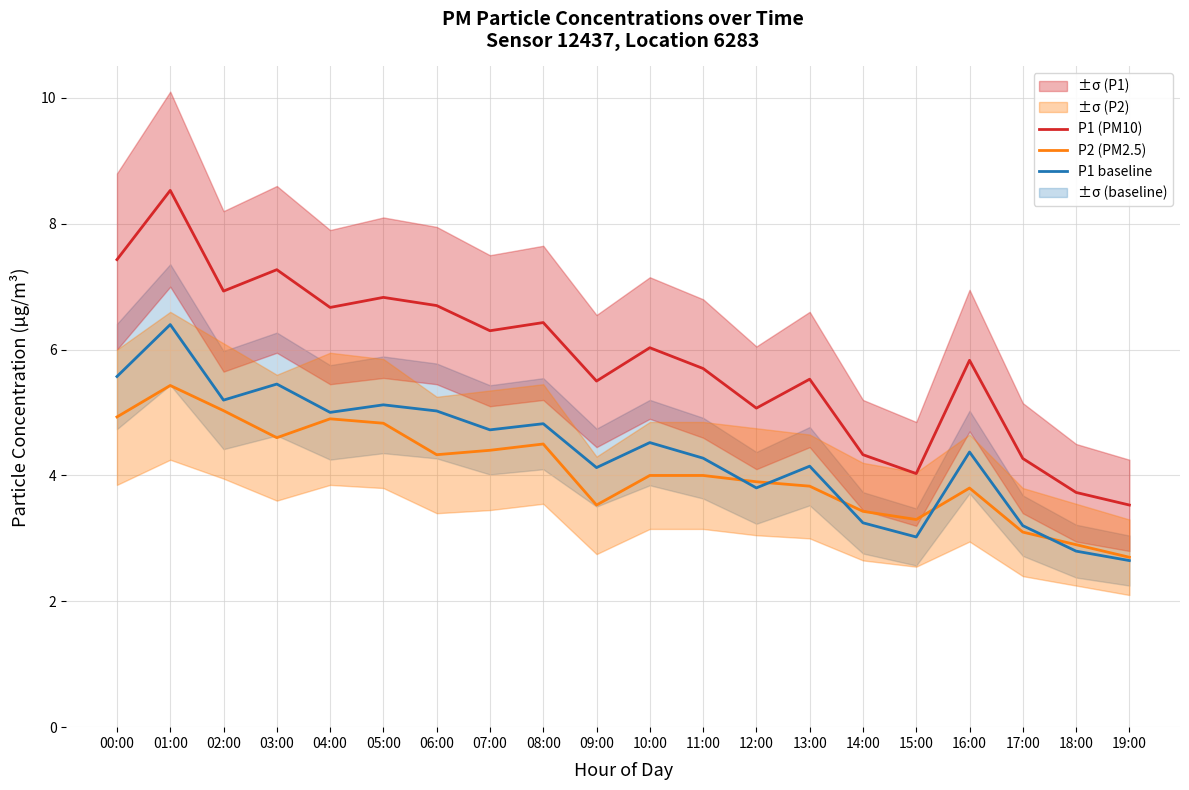

Which has a higher value, 01:00 or 19:00?

01:00